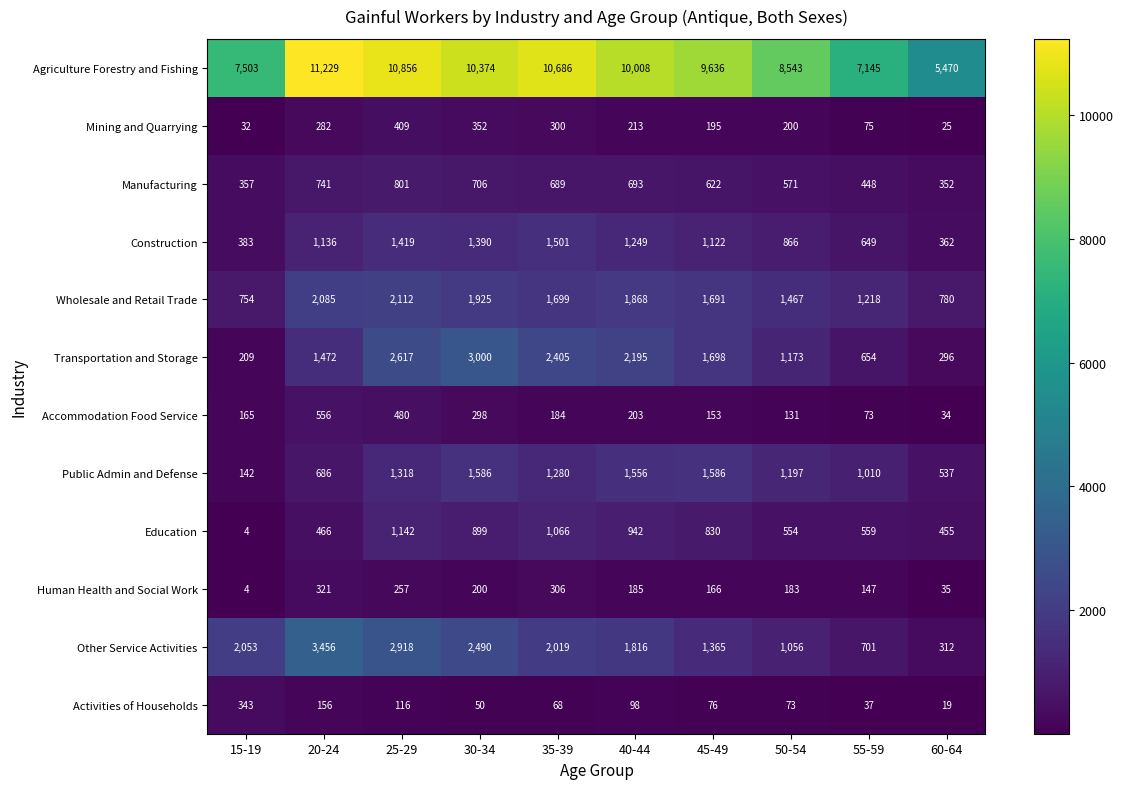

What is the average value of the Agriculture Forestry and Fishing series?

9145